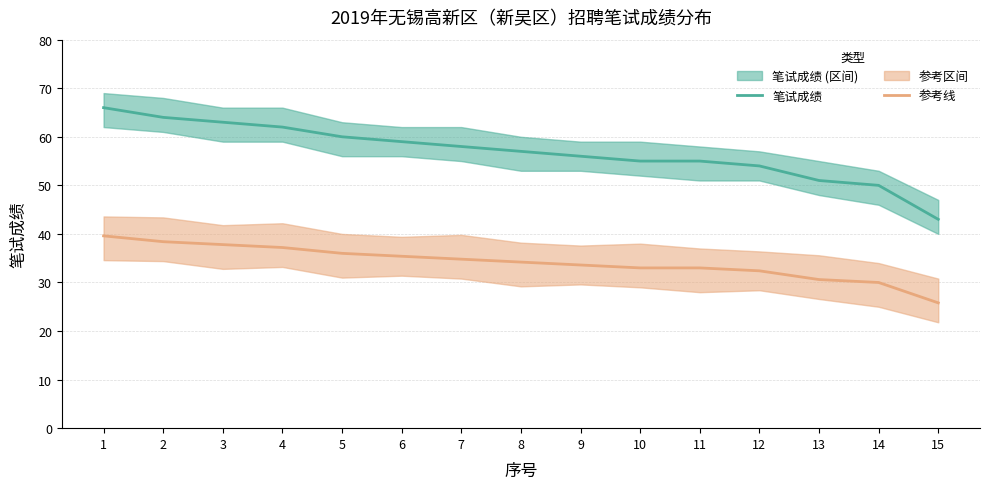

At which category is the sum across all series the highest?

1